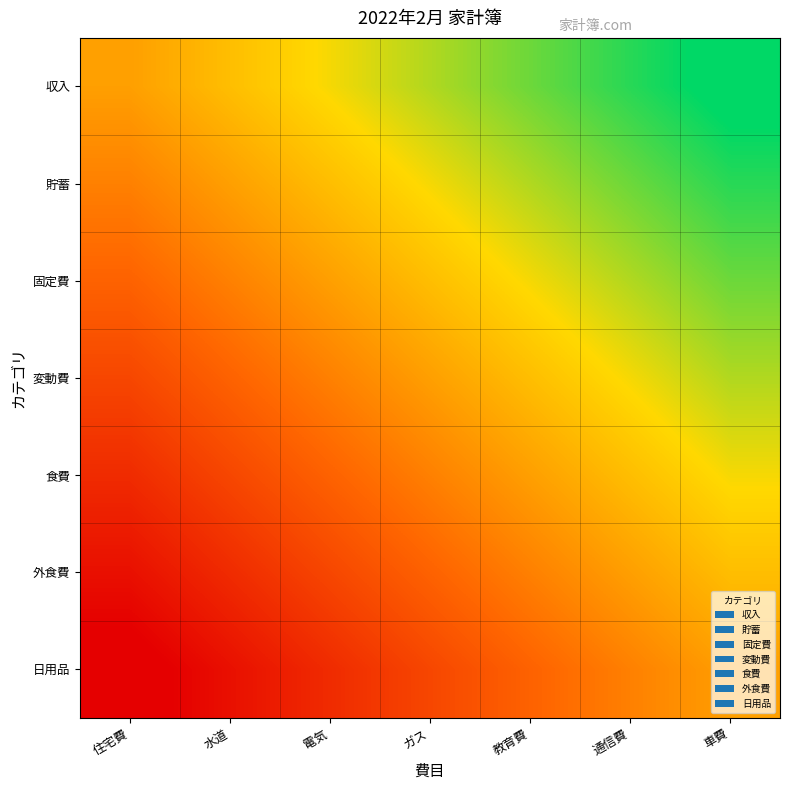

What is the difference between the highest and lowest values at 教育費?

0.9